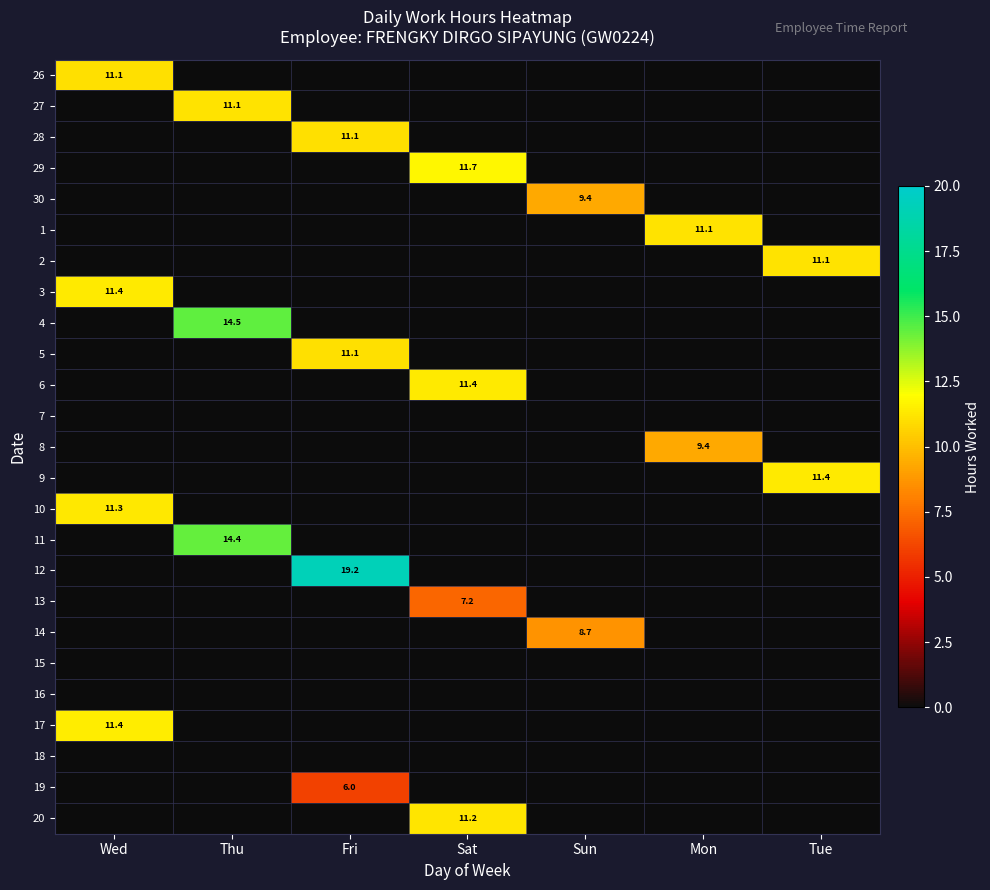

The value of 30 at Sun is 15.6. True or false?

False